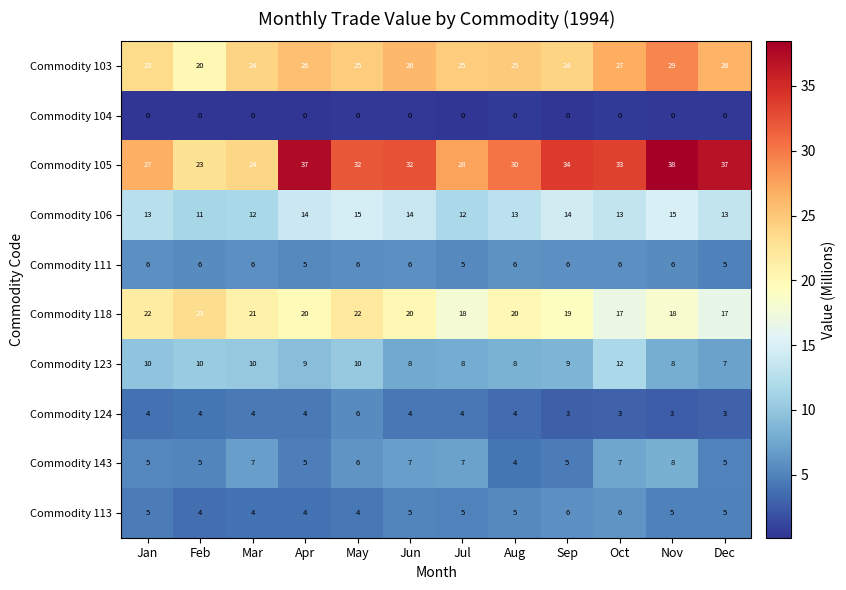

What is the spread (max minus min) of values at Jul?

28